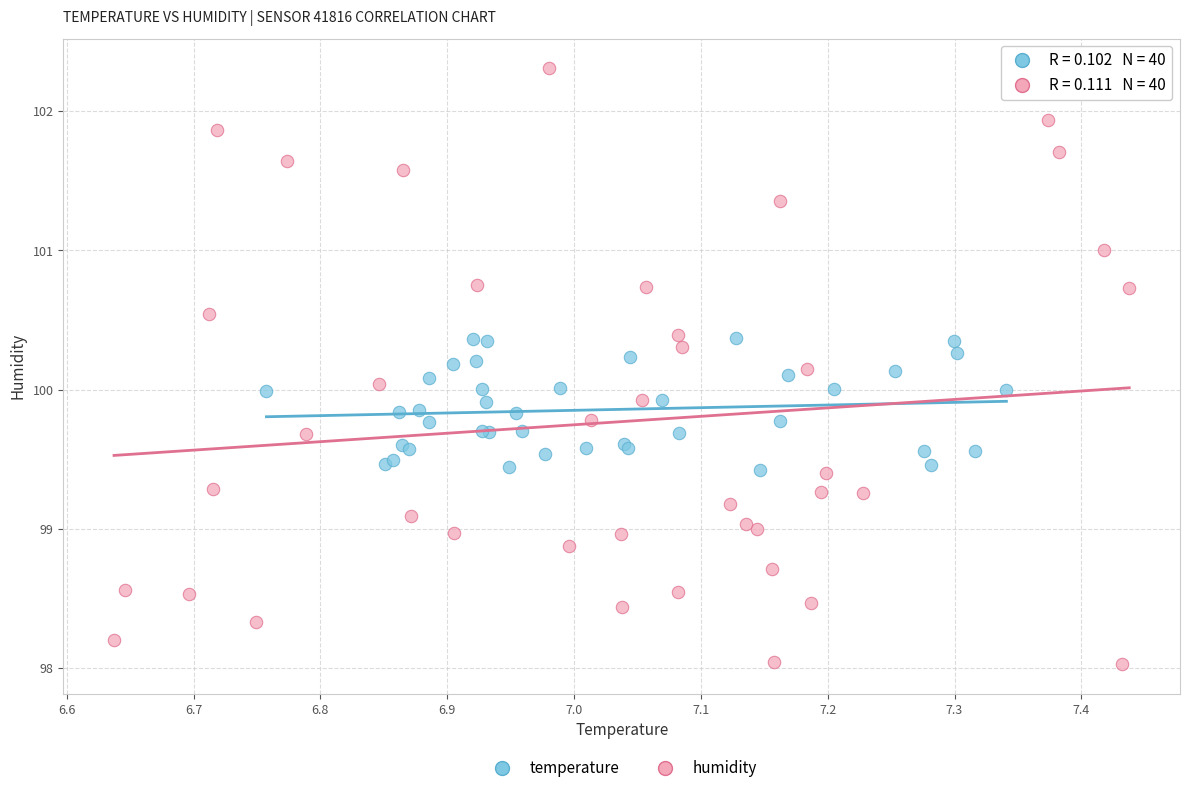

Which series reaches the maximum Y coordinate?

humidity